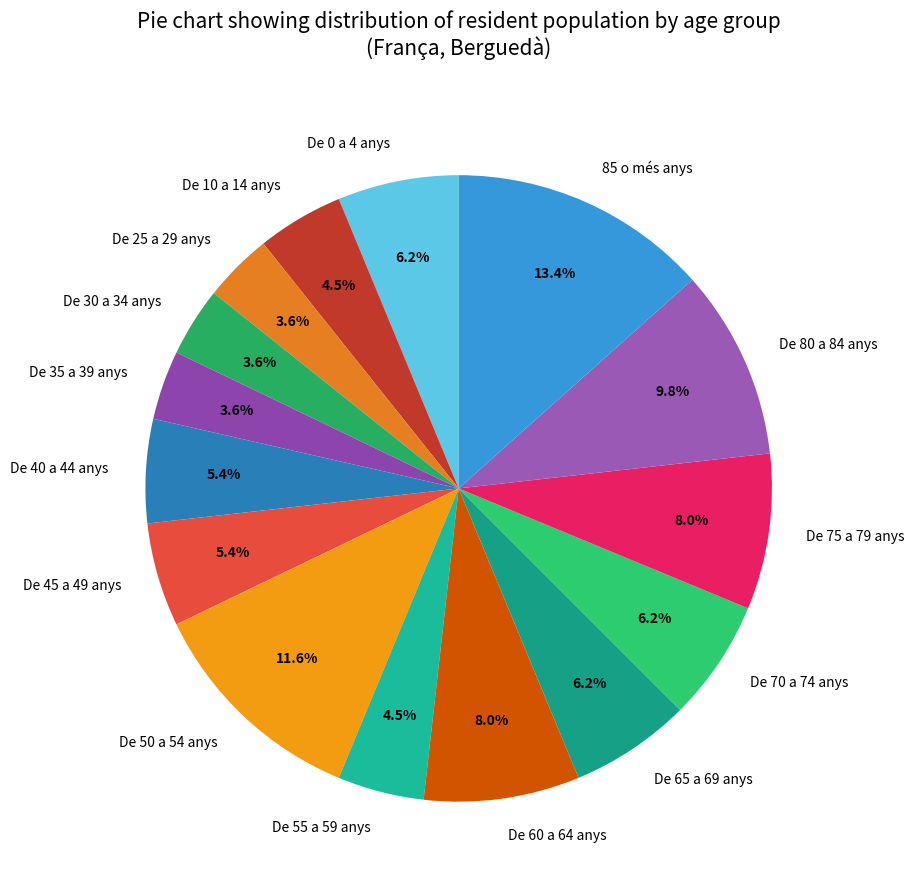

Is the sum of De 55 a 59 anys and De 80 a 84 anys greater than half?

No